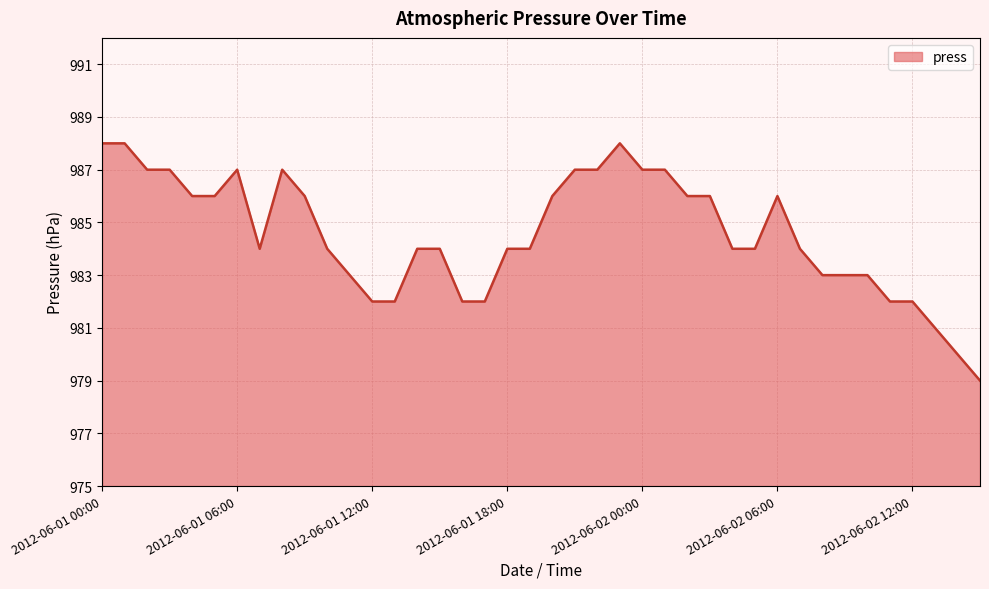

What is the difference between the maximum and minimum values?

9